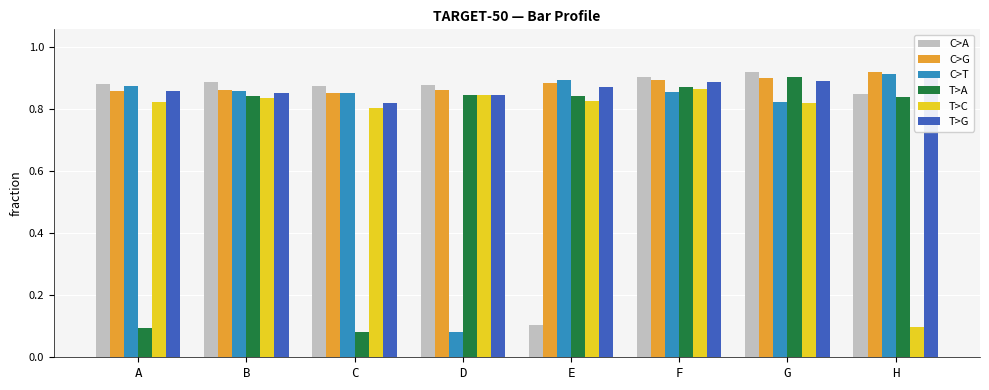

What is the maximum value shown in the chart?

0.9